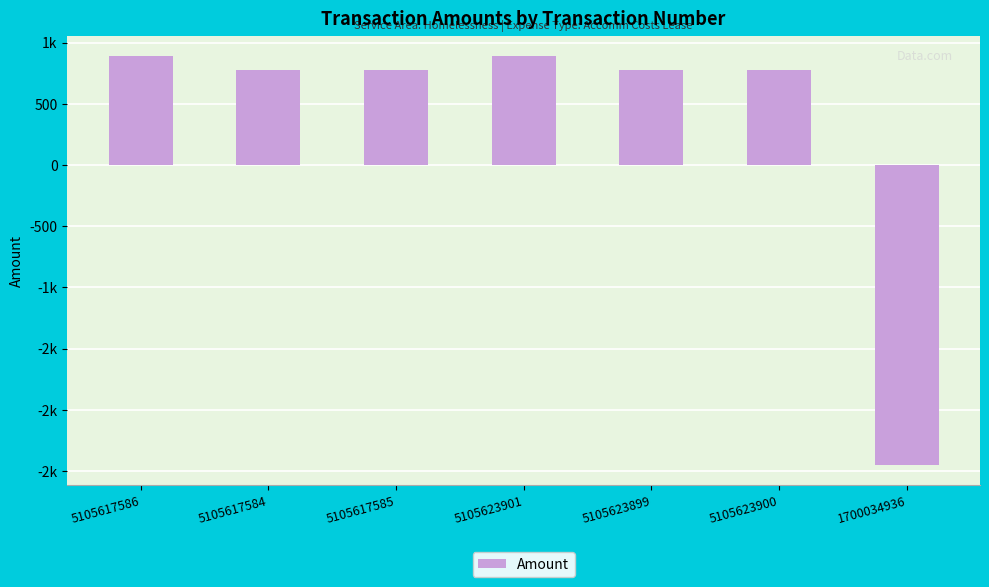

The value at 5105623900 is 780.0. True or false?

True